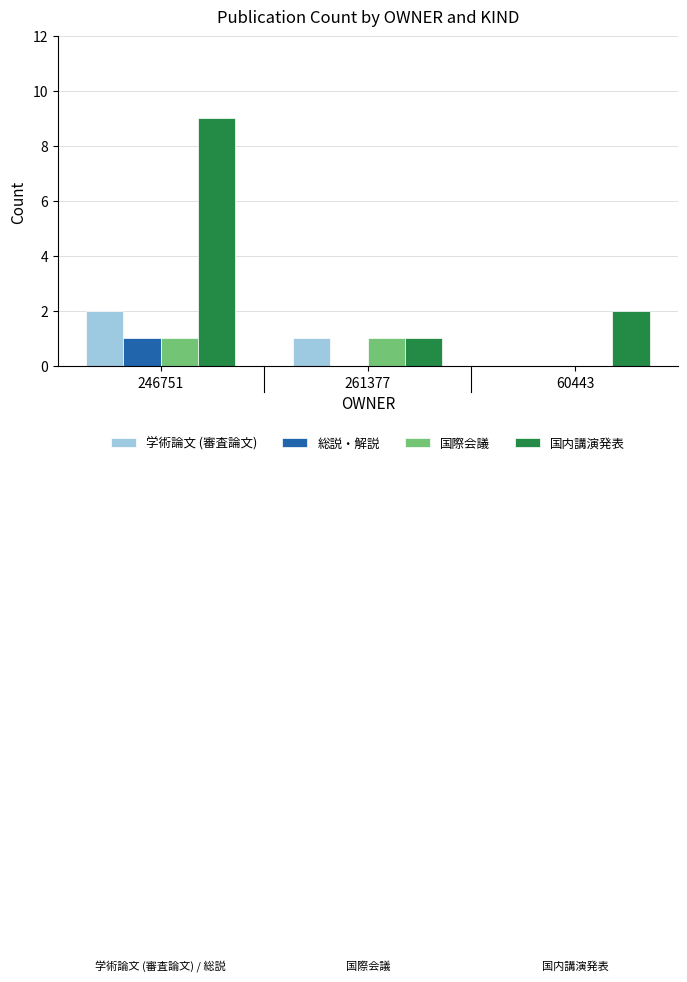

Count the 学術論文 (審査論文) values in the range 0 to 2.

3